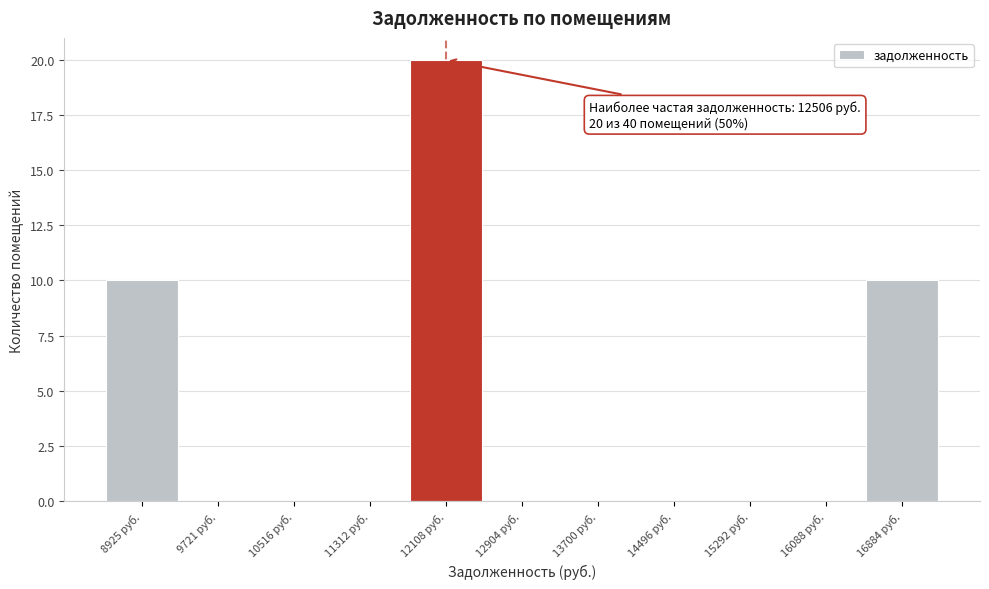

Reading left to right, what are all the values shown in this chart?

8925 руб.=10	9721 руб.=0	10516 руб.=0	11312 руб.=0	12108 руб.=20	12904 руб.=0	13700 руб.=0	14496 руб.=0	15292 руб.=0	16088 руб.=0	16884 руб.=10